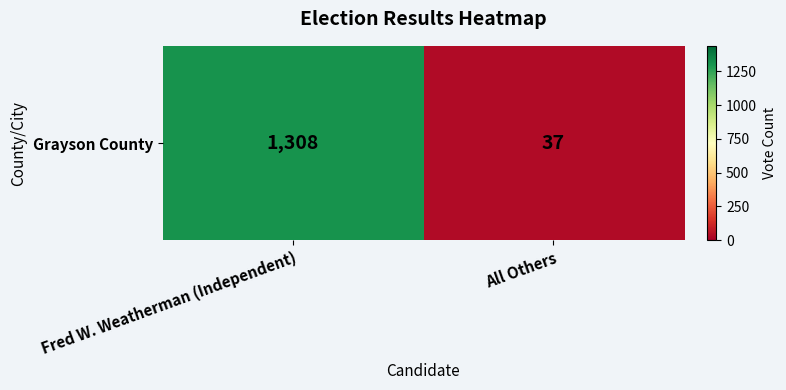

The value at Fred W. Weatherman (Independent) is 1308. True or false?

True